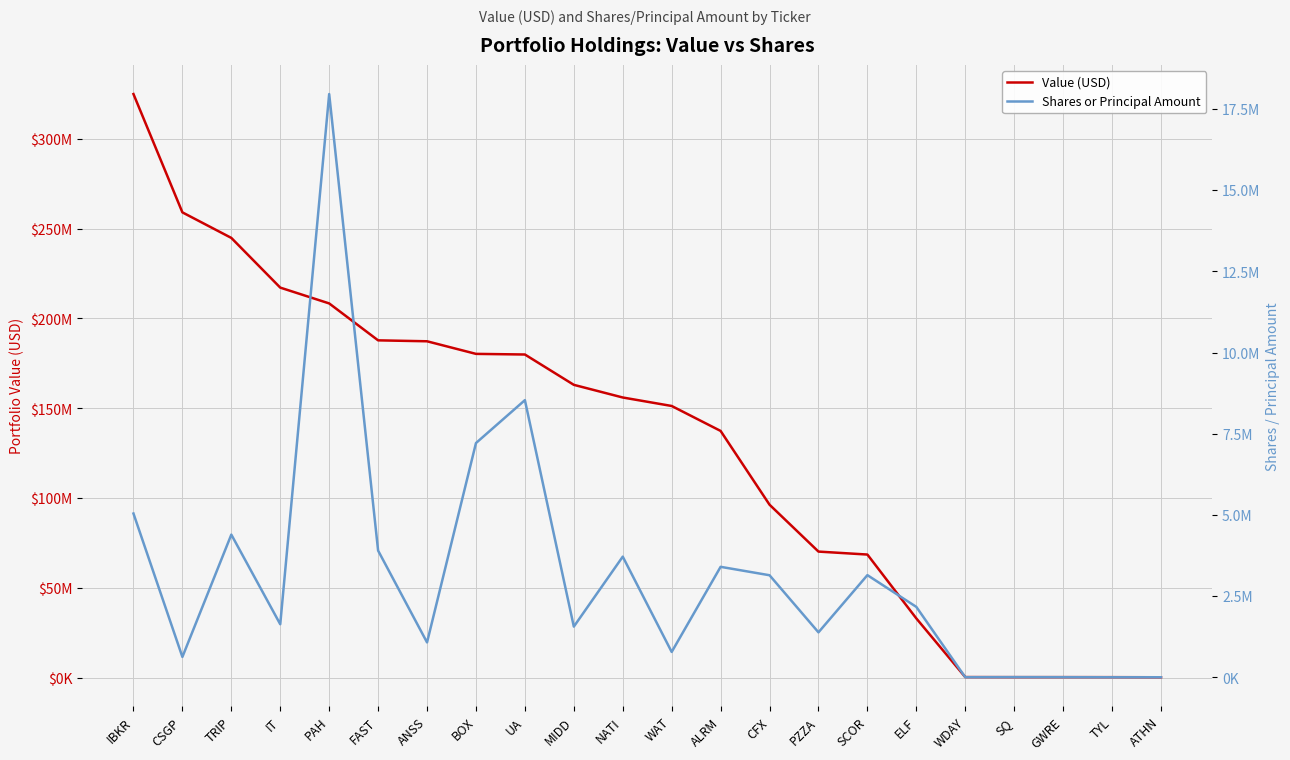

Where is the first local minimum for Value (USD)?

SQ